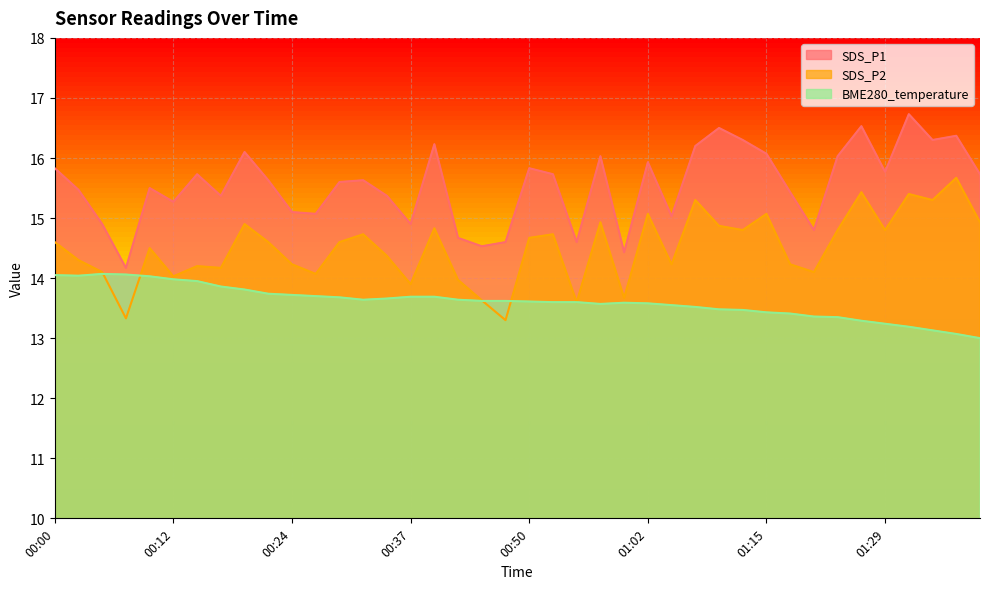

Count the number of categories in the chart.

40